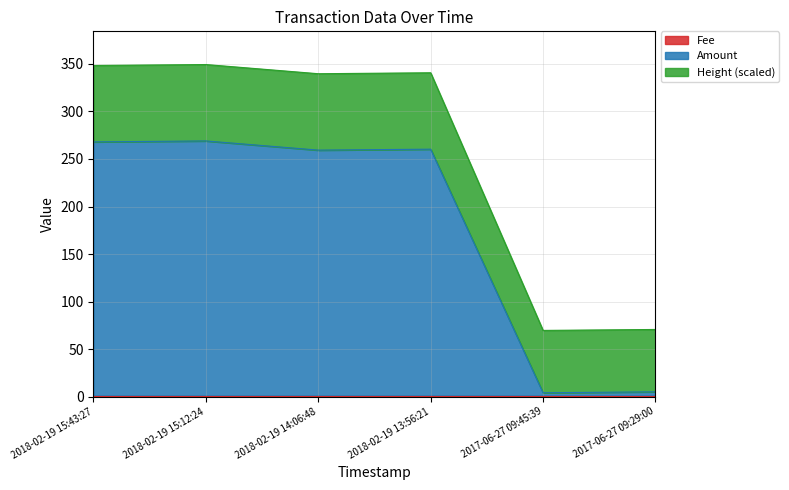

How many interior local valleys does the Amount series have?

2